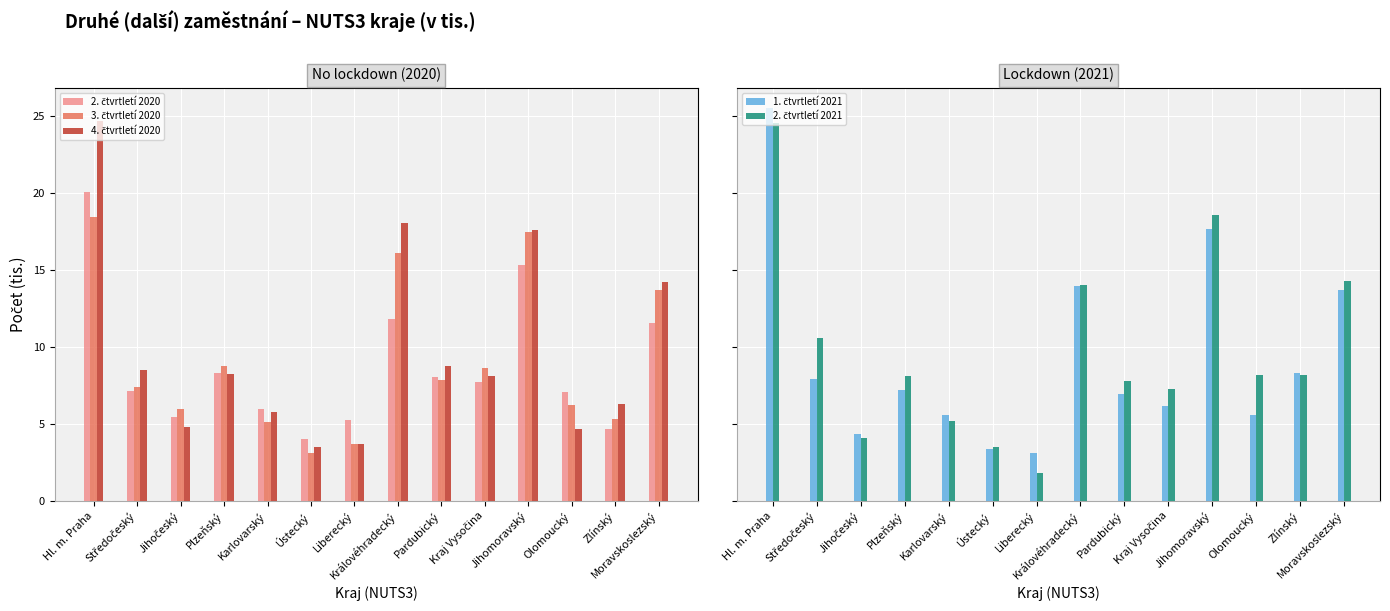

What is the difference between the highest and lowest values at Moravskoslezský?

2.7